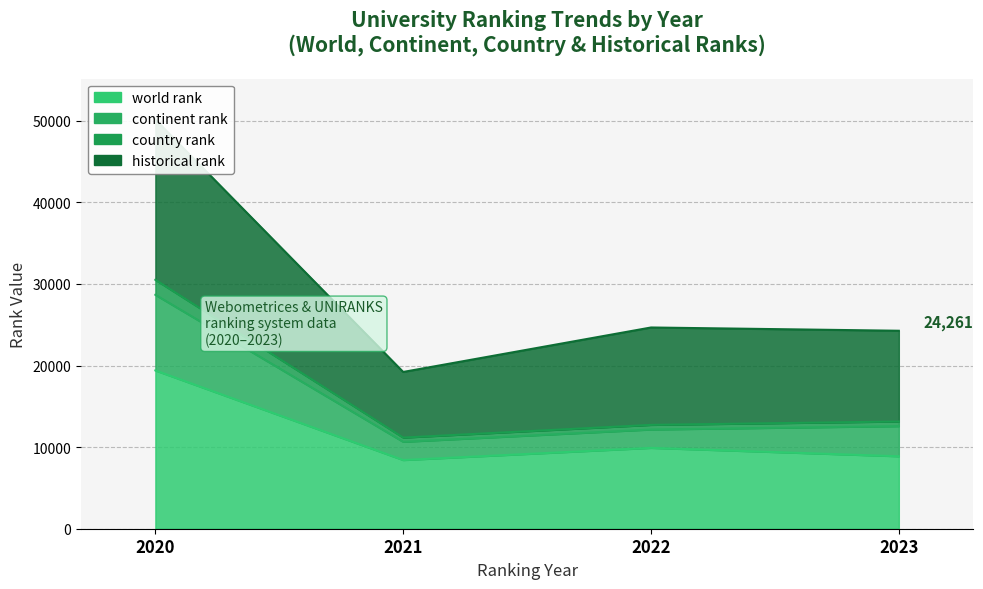

What is the average value of the historical rank series?

29568